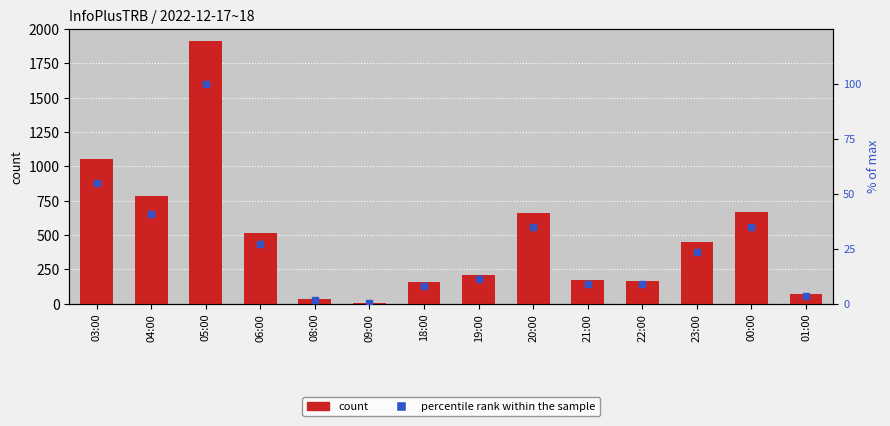

At how many categories does at least one series exceed 979?

2